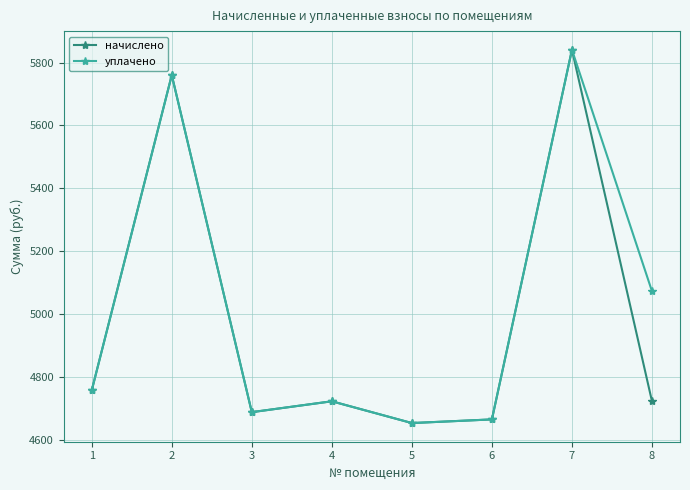

At 8, list the series in order from largest to smallest.

уплачено, начислено